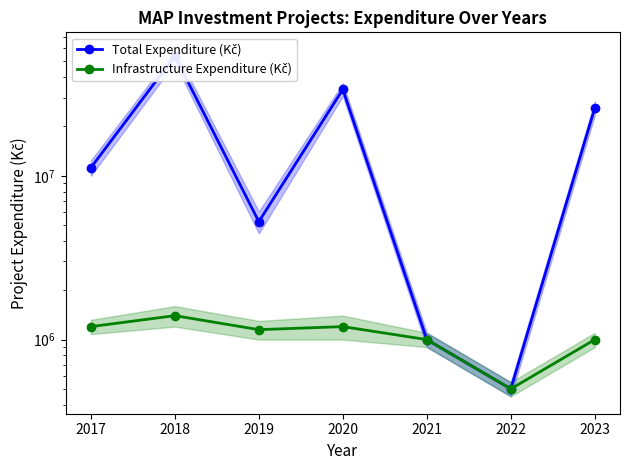

Reading right to left, extract all data points from this chart.

Total Expenditure (Kč): 2023=26000000	2022=500000	2021=1000000	2020=33700000	2019=5250000	2018=53900000	2017=11200000
Infrastructure Expenditure (Kč): 2023=1000000	2022=500000	2021=1000000	2020=1200000	2019=1150000	2018=1400000	2017=1200000